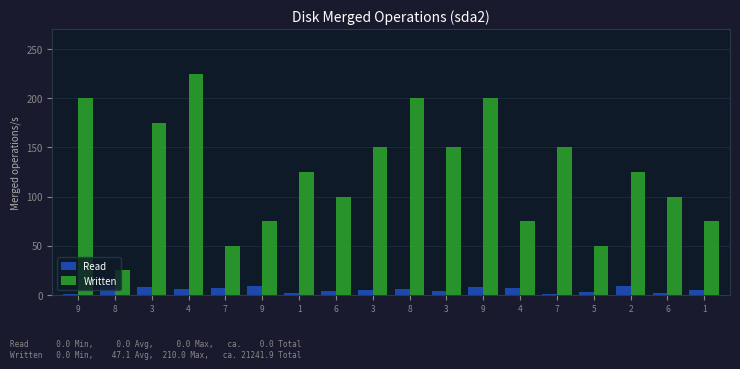

What is the minimum value for Written?

25